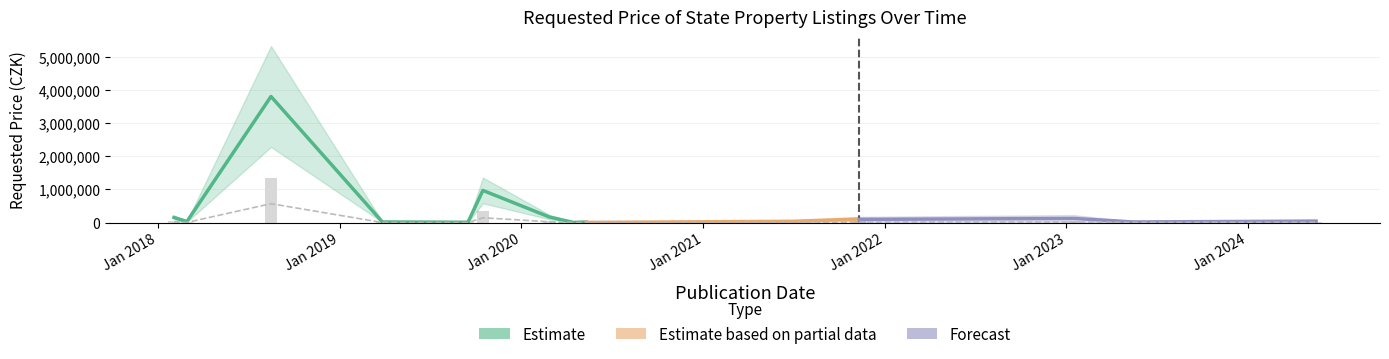

What is the label of the 8th bar from the left?

Jan 2024